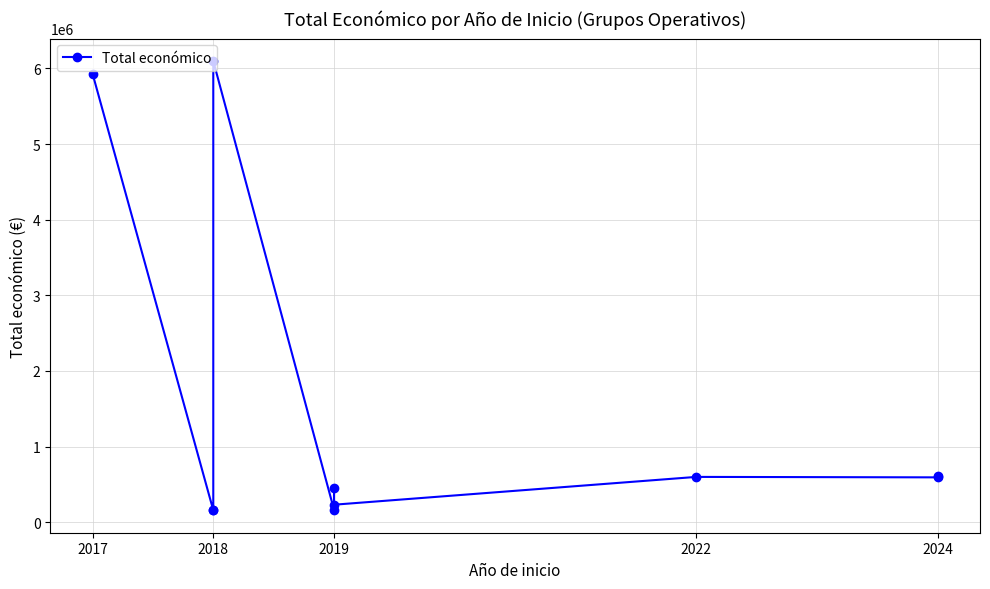

Read the value at 2022, to the nearest 10.

599750